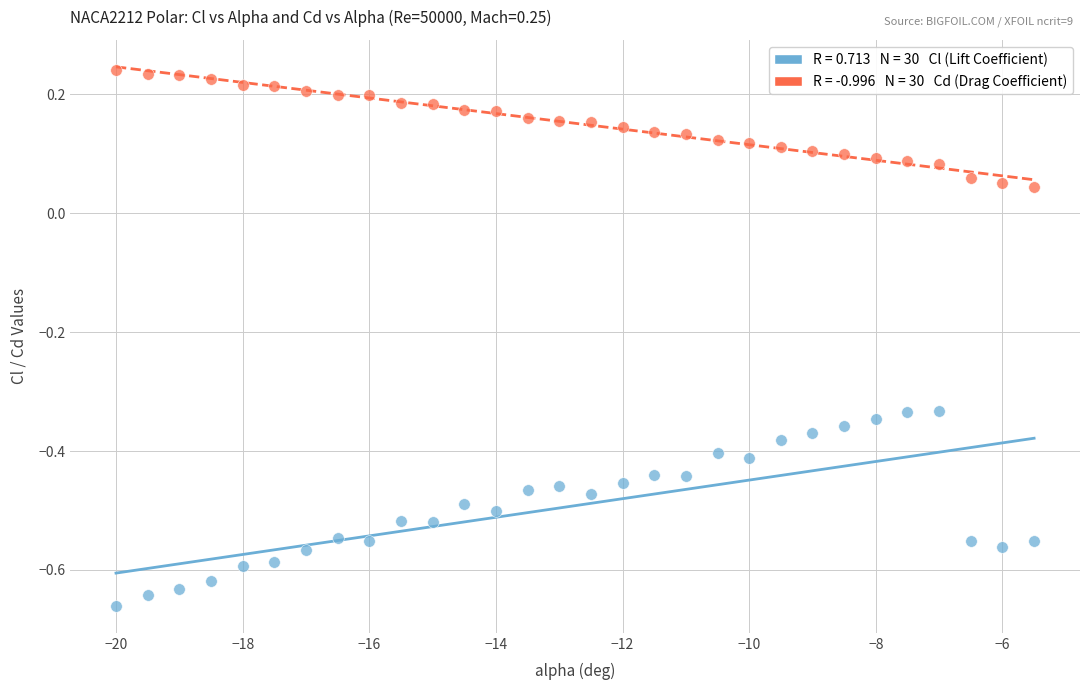

Across all data points, what is the range of X values (max minus min)?

14.5